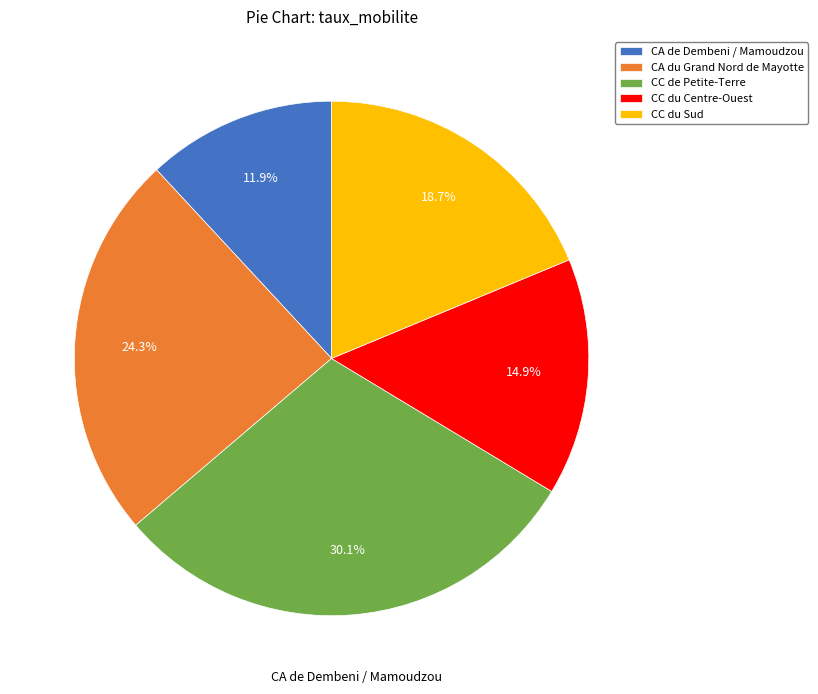

To the nearest percent, what is the difference between the largest and smallest slice percentages?

18%